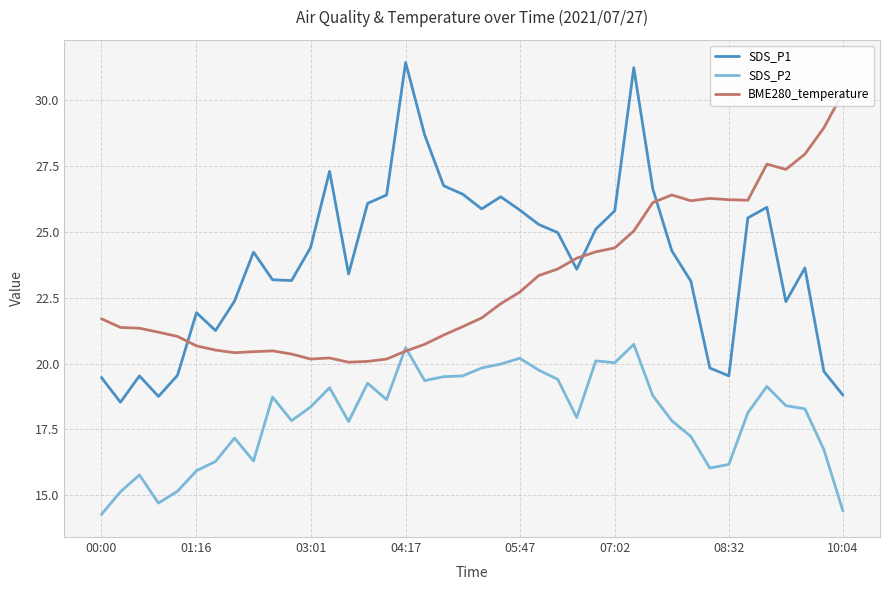

After their last crossing, which series has the higher values: BME280_temperature or SDS_P1?

BME280_temperature